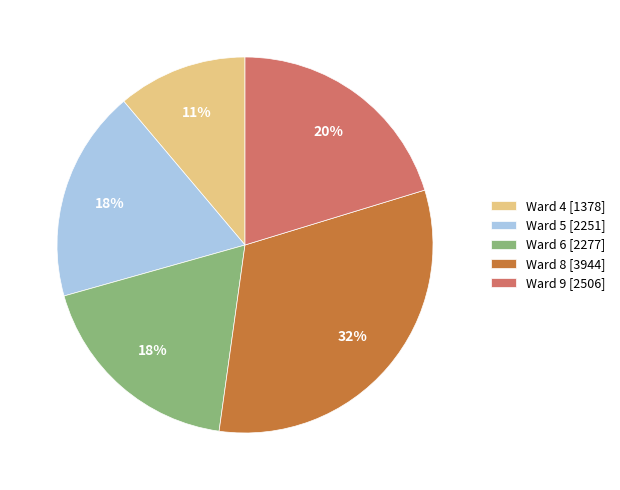

Is there any slice that represents more than half of the pie?

No